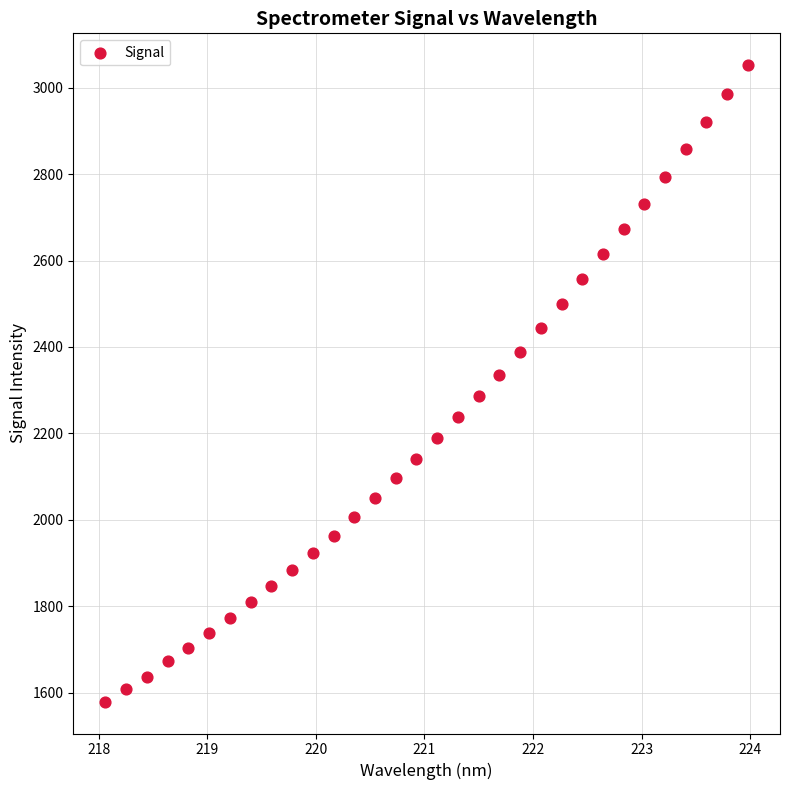

What is the range of Y values (max minus min)?

1472.8